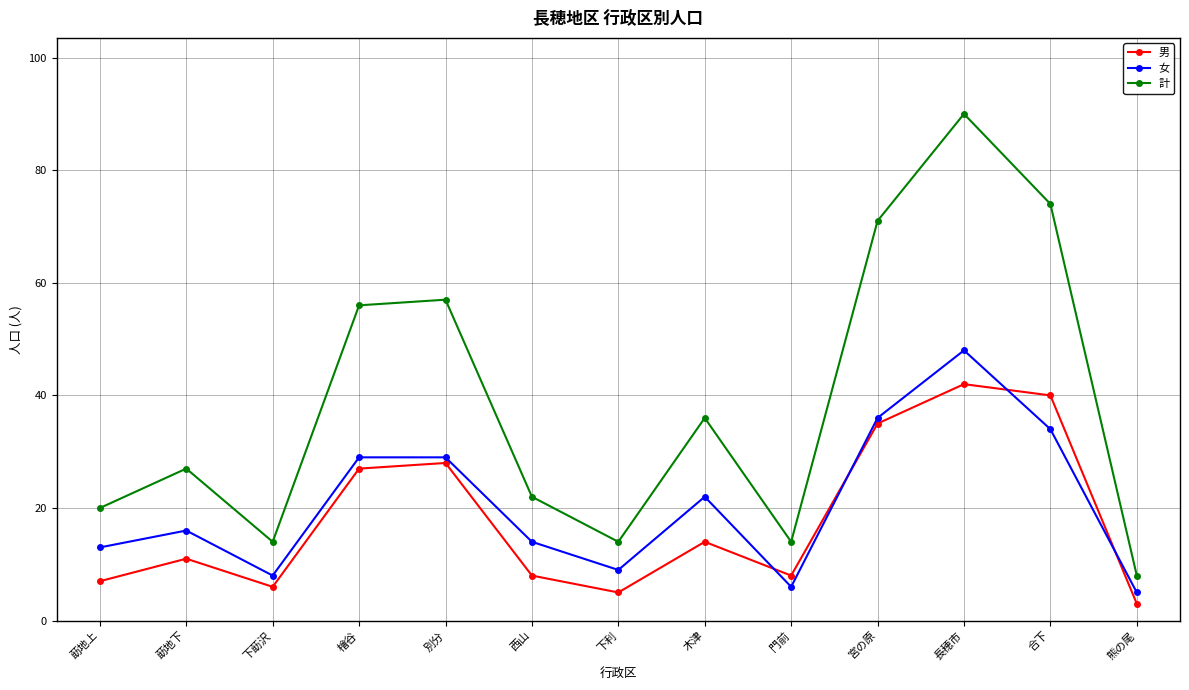

Reading left to right, what are all the values shown in this chart?

男: 莇地上=7	莇地下=11	下莇沢=6	檜谷=27	別分=28	西山=8	下利=5	木津=14	門前=8	宮の原=35	長穂市=42	合下=40	熊の尾=3
女: 莇地上=13	莇地下=16	下莇沢=8	檜谷=29	別分=29	西山=14	下利=9	木津=22	門前=6	宮の原=36	長穂市=48	合下=34	熊の尾=5
計: 莇地上=20	莇地下=27	下莇沢=14	檜谷=56	別分=57	西山=22	下利=14	木津=36	門前=14	宮の原=71	長穂市=90	合下=74	熊の尾=8